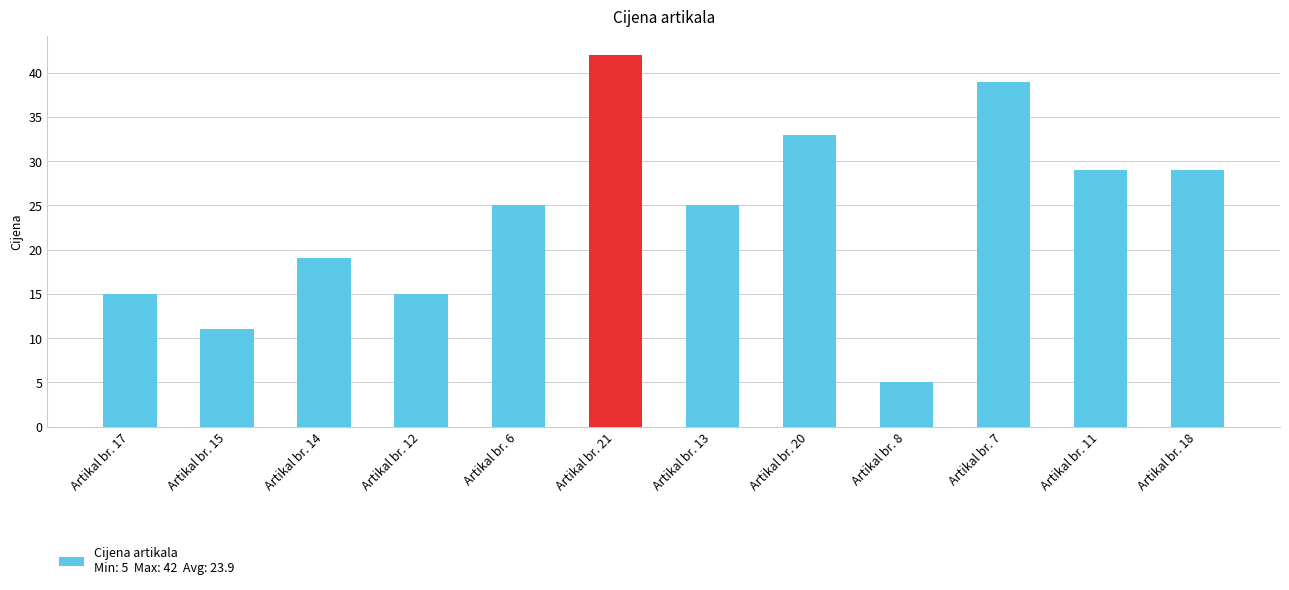

Reading right to left, what are all the values shown in this chart?

29	29	39	5	33	25	42	25	15	19	11	15